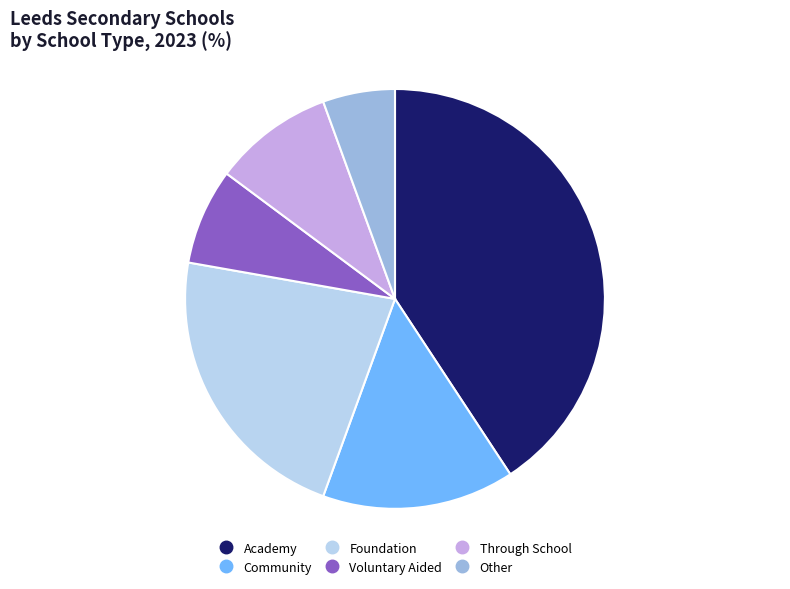

Is there a majority slice in this chart?

No